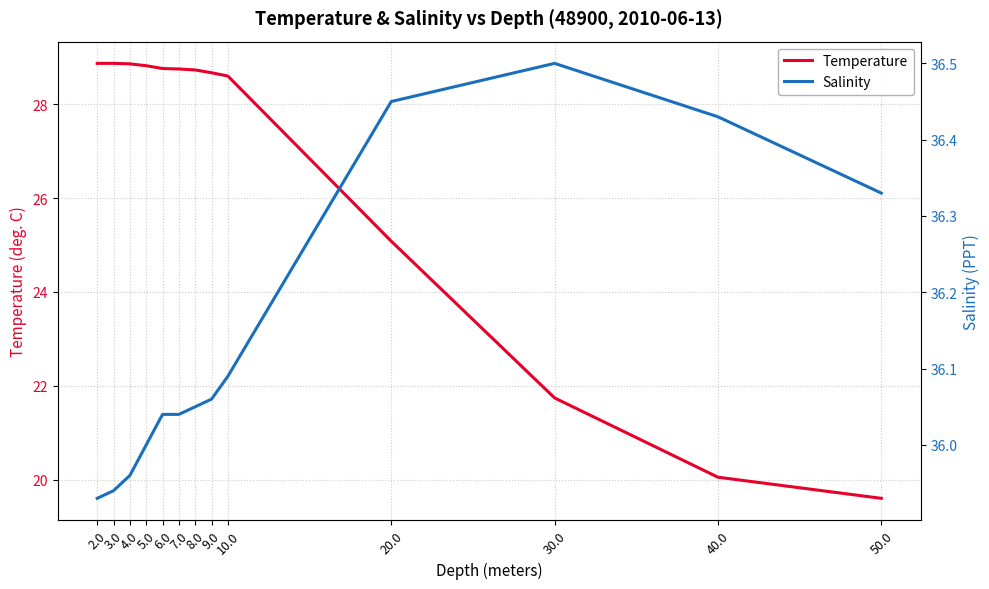

At which category does the chart reach its minimum across all series?

50.0